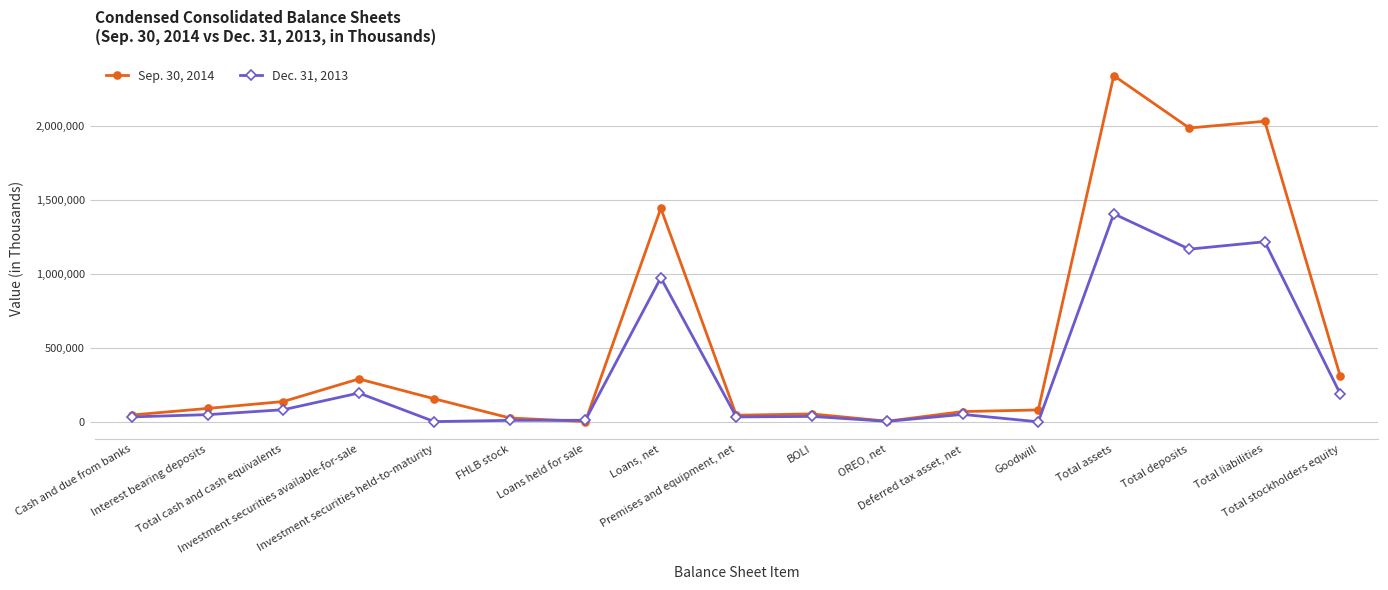

True or false: Sep. 30, 2014 has more than 0 points higher than both neighbors.

True